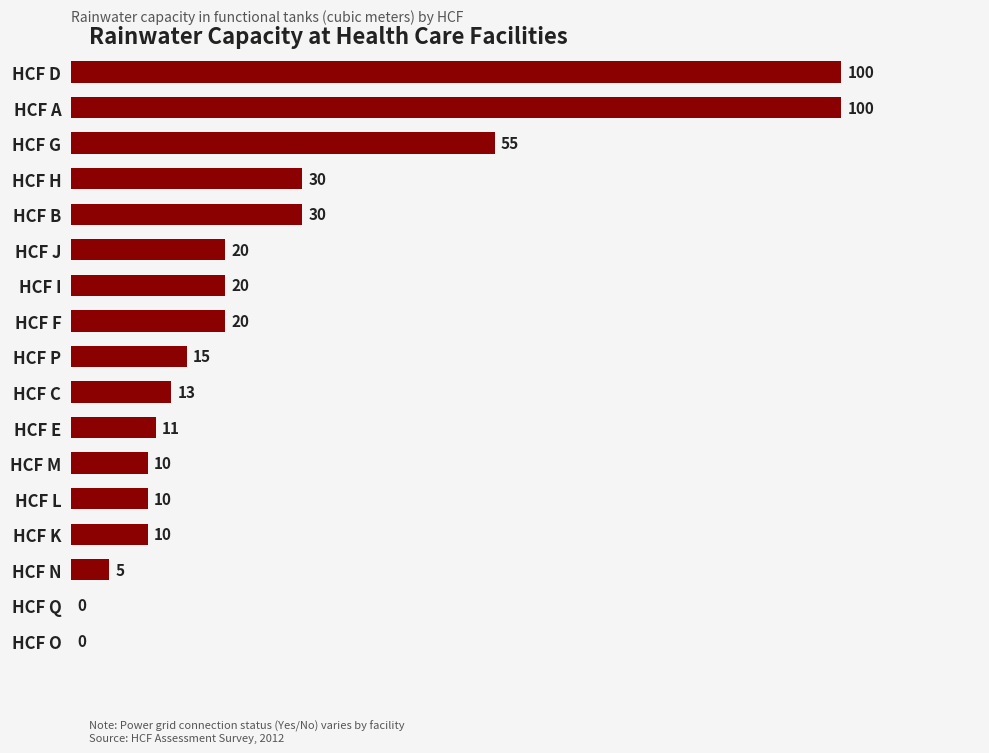

What is the sum of the values at HCF L and HCF B?

40